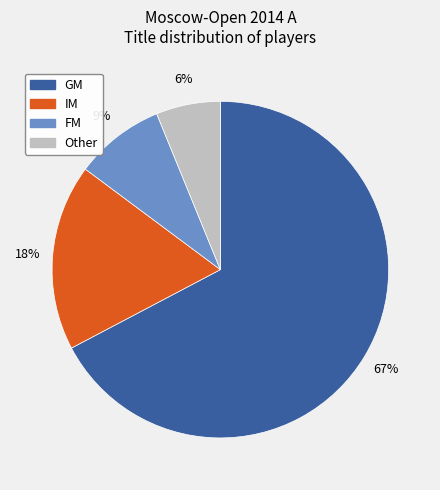

Count the number of slices in the pie.

4